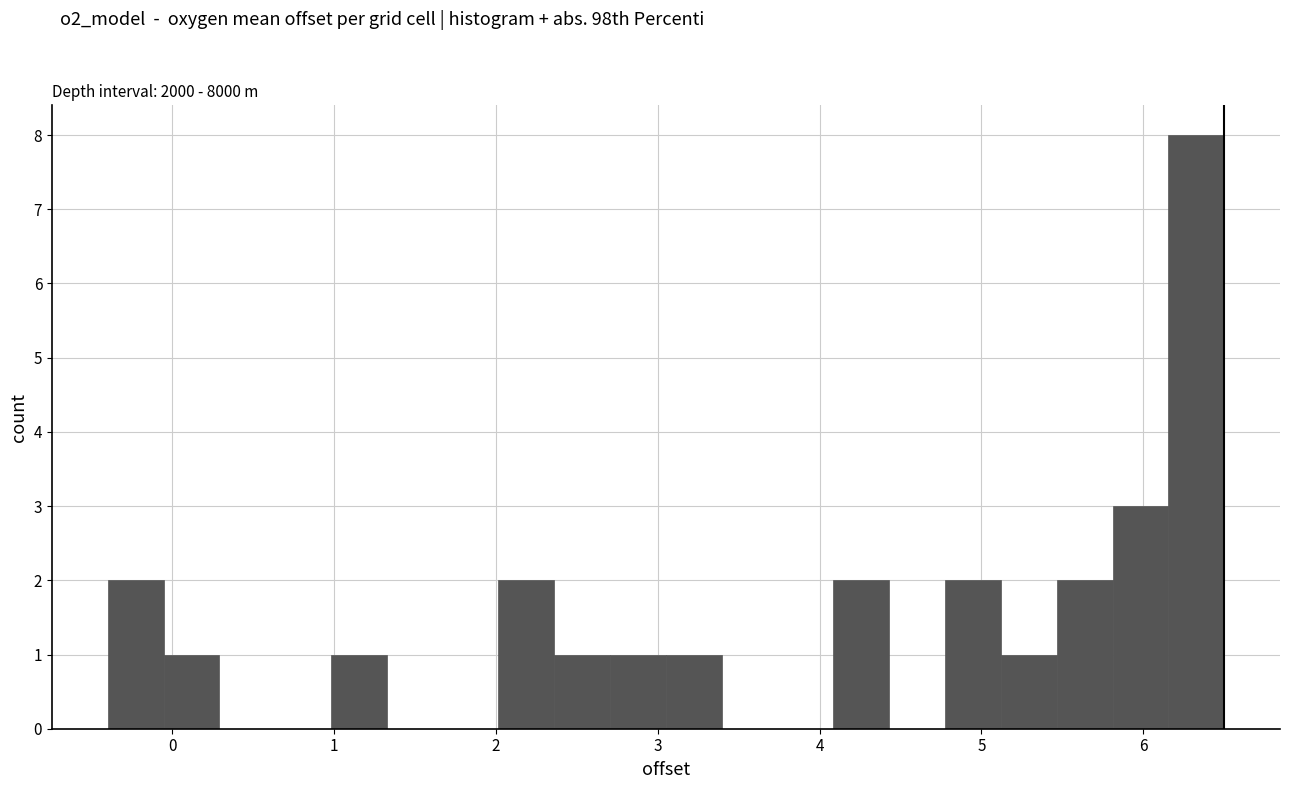

Around what value on the x-axis is the tallest bar? Give the approximate position of its centre, as read against the axis.

6.3